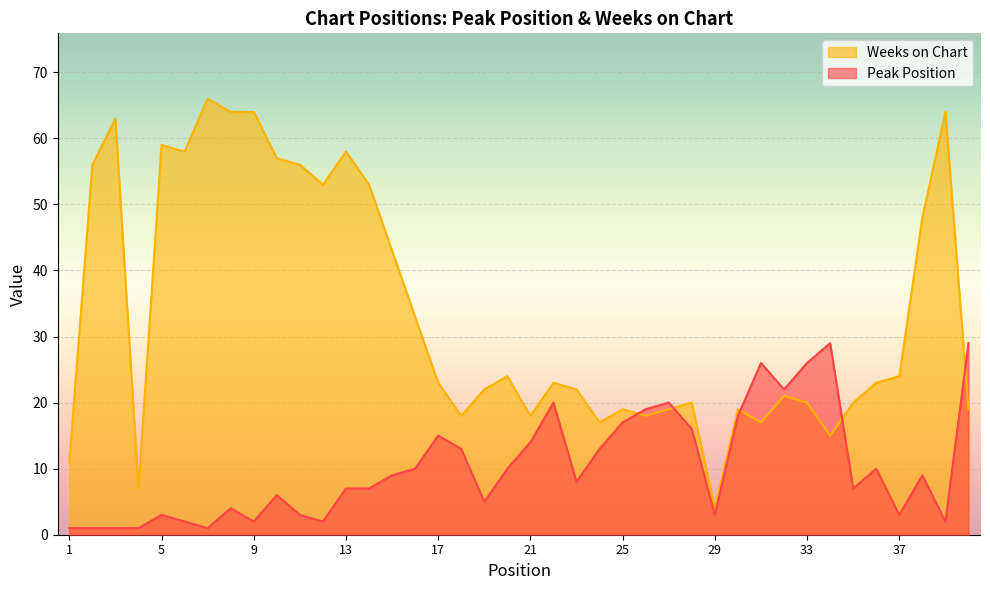

What are all the series names shown in the legend?

Weeks on Chart, Peak Position